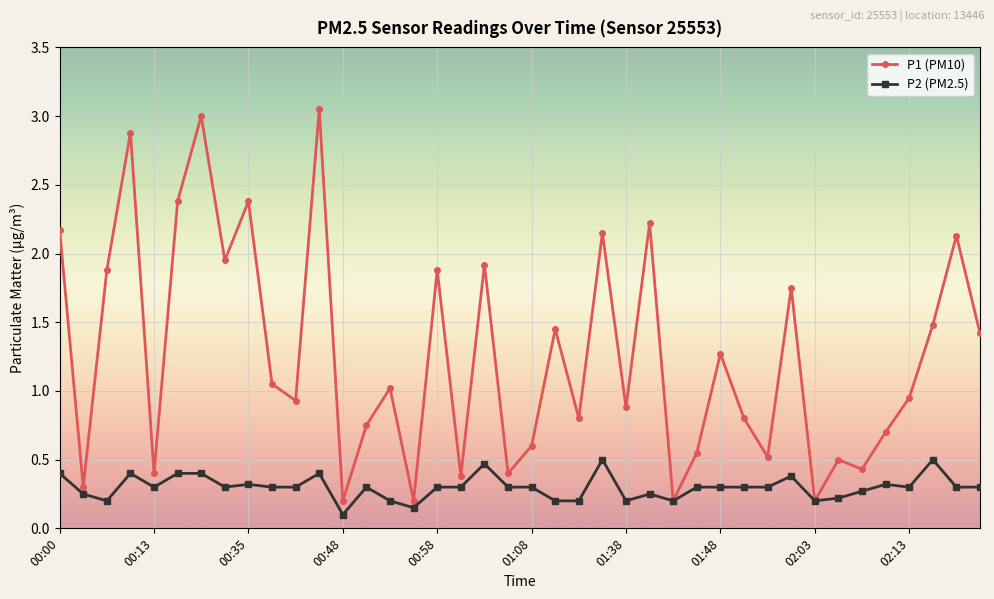

Which series has the widest spread of values?

P1 (PM10)